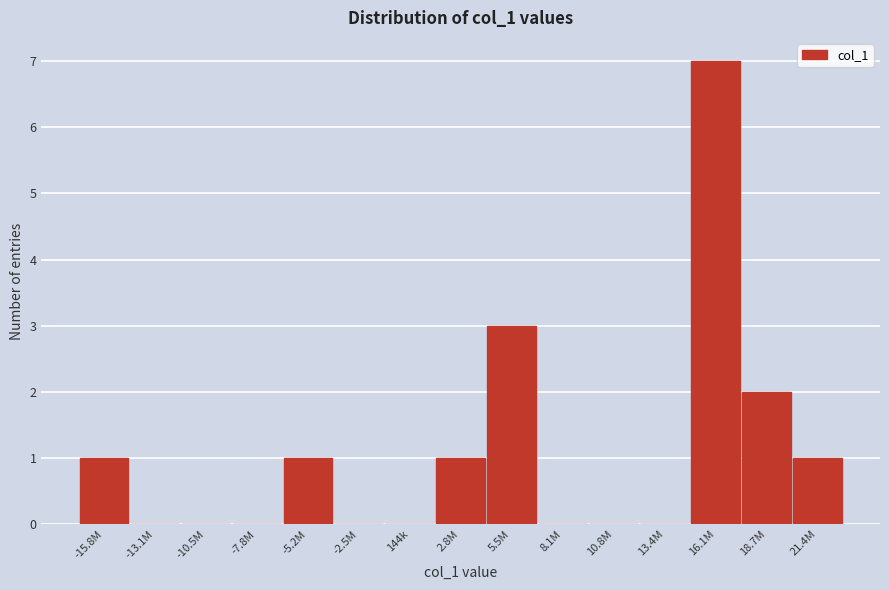

Reading right to left, what are all the values shown in this chart?

21.4M=1	18.7M=2	16.1M=7	13.4M=0	10.8M=0	8.1M=0	5.5M=3	2.8M=1	144k=0	-2.5M=0	-5.2M=1	-7.8M=0	-10.5M=0	-13.1M=0	-15.8M=1